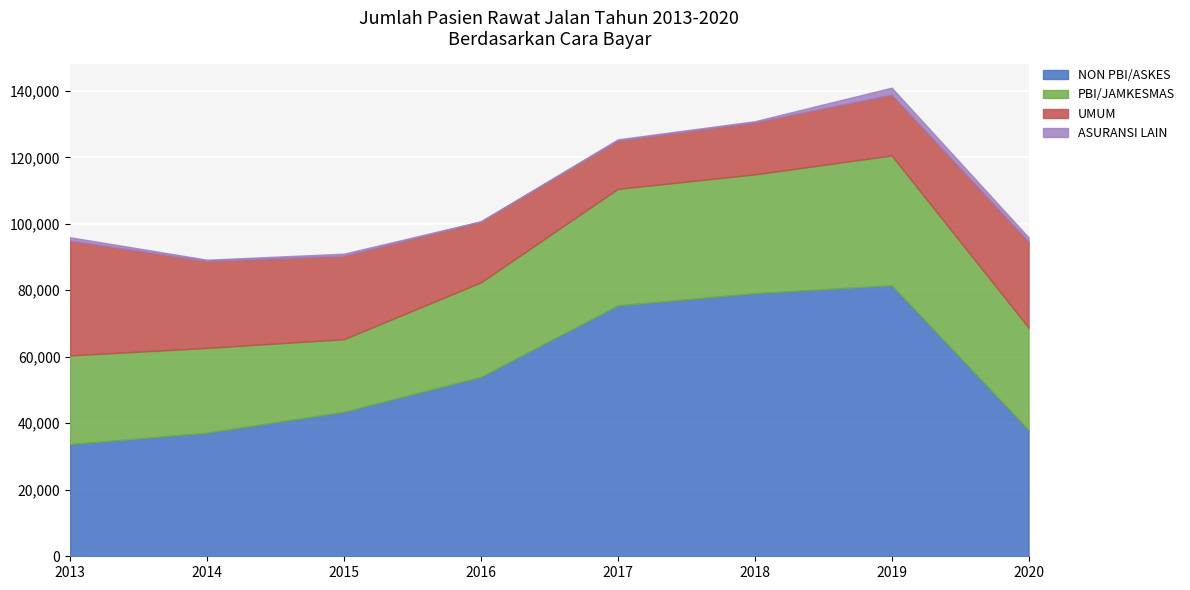

True or false: PBI/JAMKESMAS and NON PBI/ASKES intersect in this chart.

False